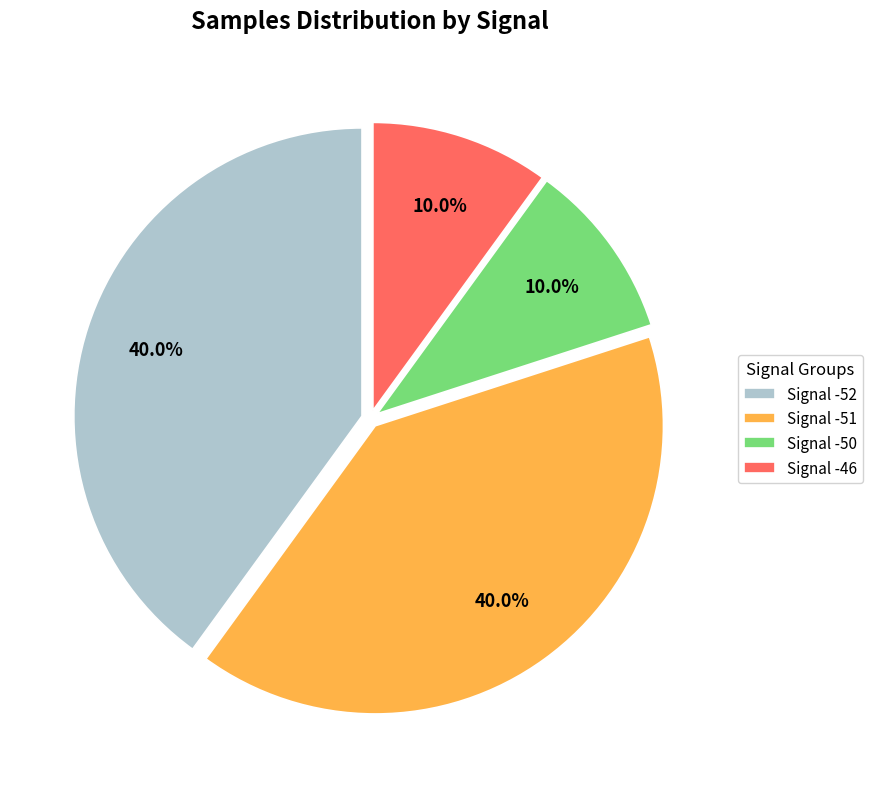

What is the ratio of the value at Signal -52 to the value at Signal -50?

4.0